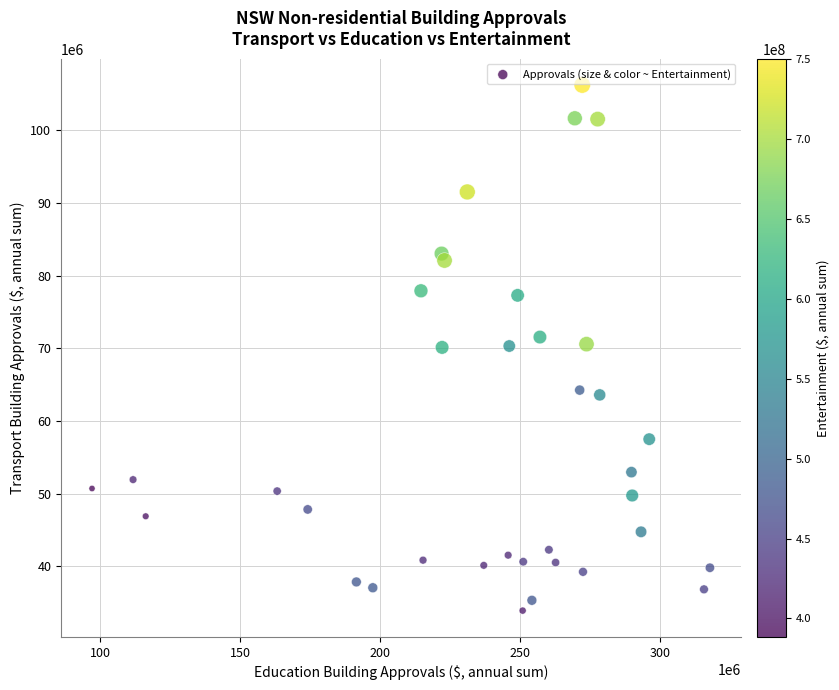

What is the range of Y values (max minus min)?

72317000